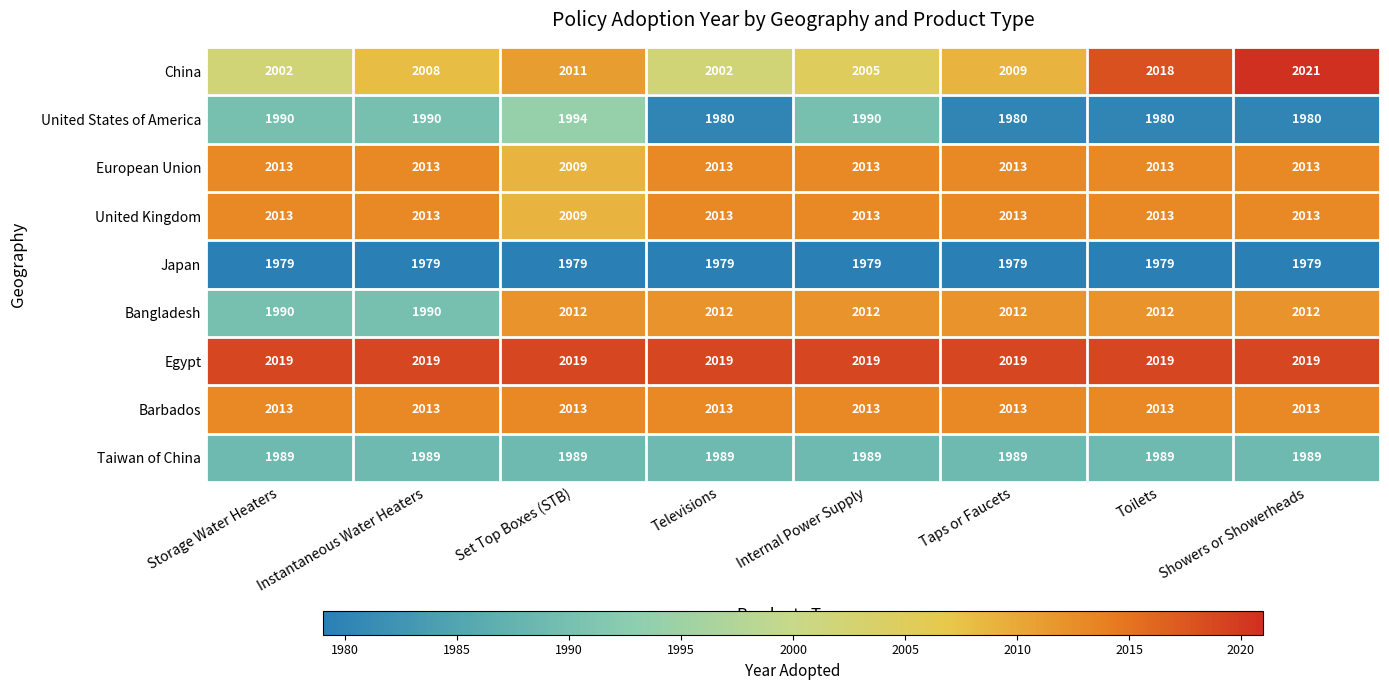

What is the spread (max minus min) of values at Showers or Showerheads?

42